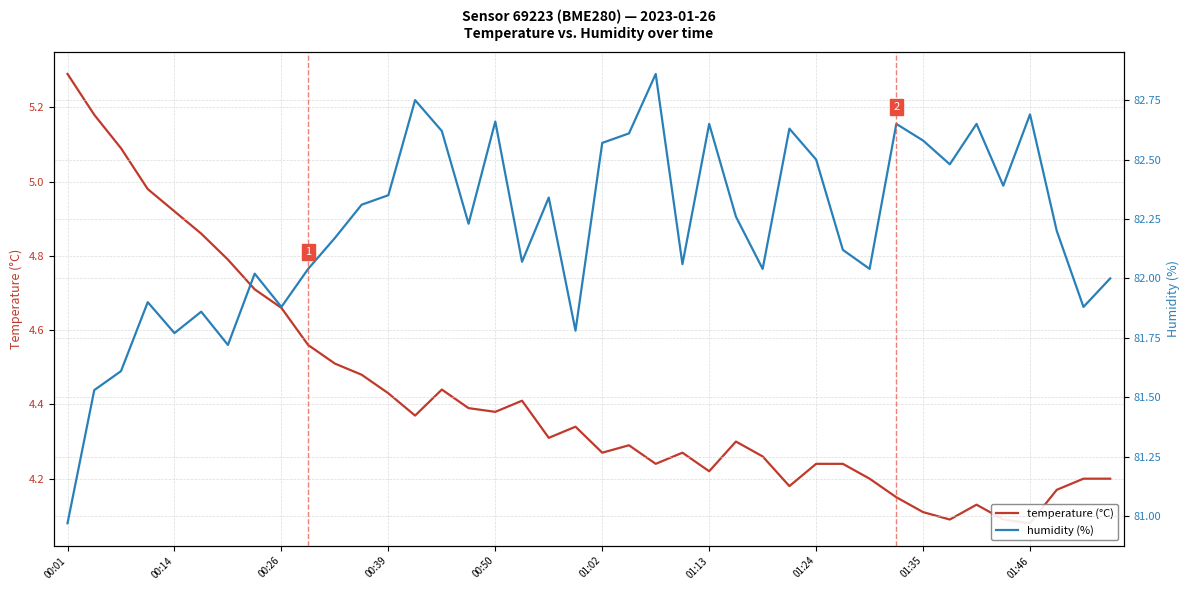

Rank the series by their maximum value, from lowest to highest.

temperature (°C), humidity (%)